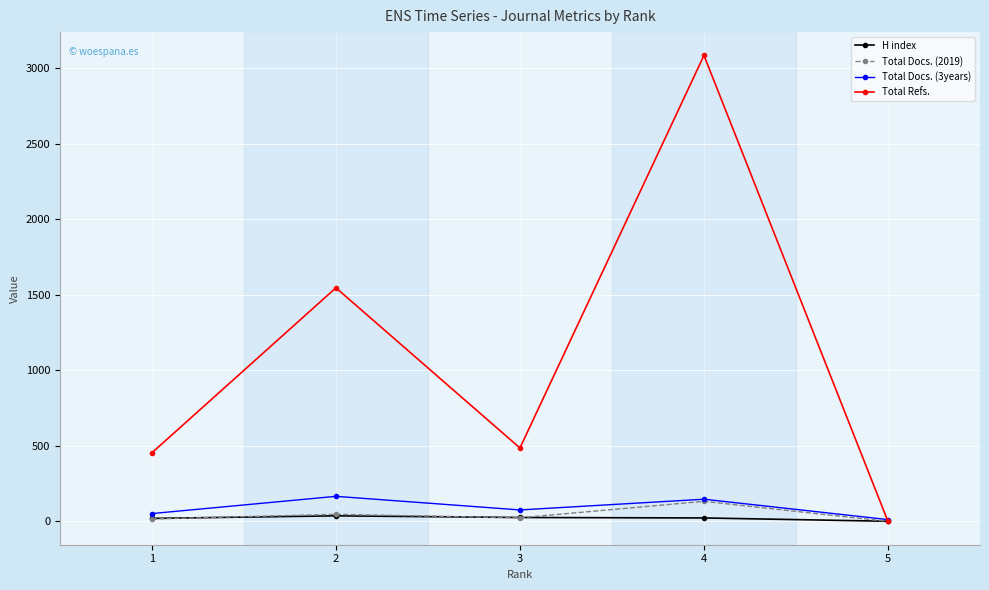

How many data points in Total Docs. (2019) are less than 24?

2